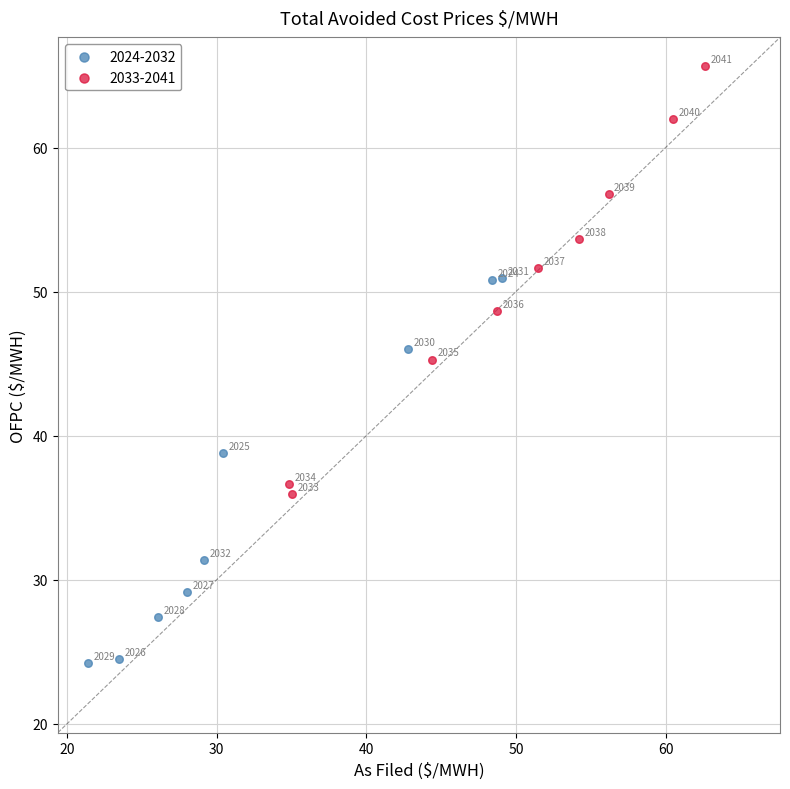

Which series has the largest Y range (max minus min)?

2033-2041